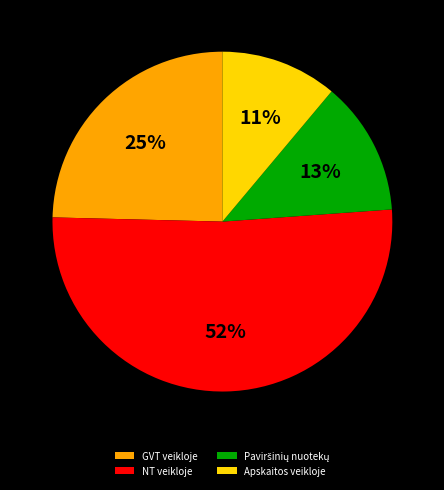

Is it true that GVT veikloje is 25% of the pie?

True